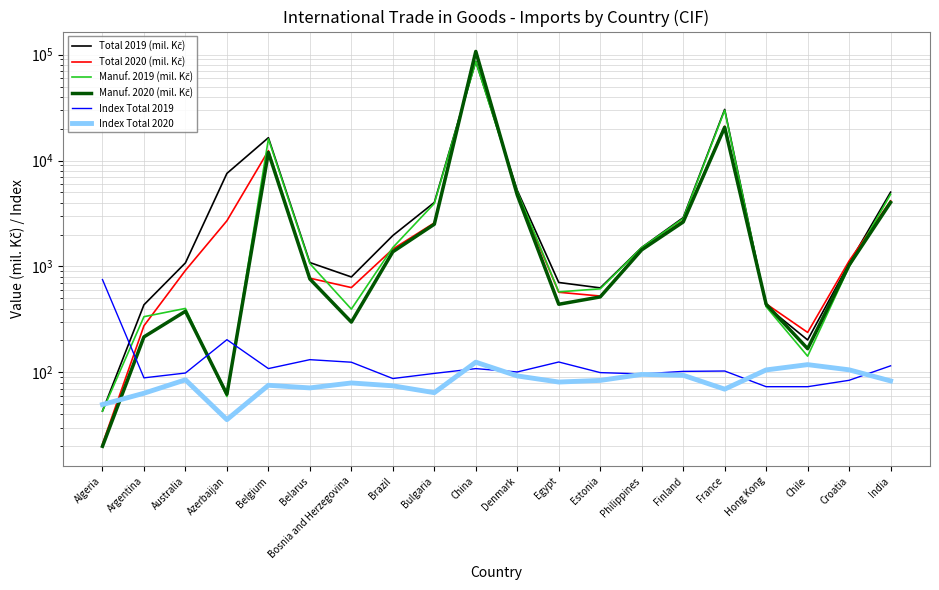

What are all the series names shown in the legend?

Total 2019 (mil. Kč), Total 2020 (mil. Kč), Manuf. 2019 (mil. Kč), Manuf. 2020 (mil. Kč), Index Total 2019, Index Total 2020